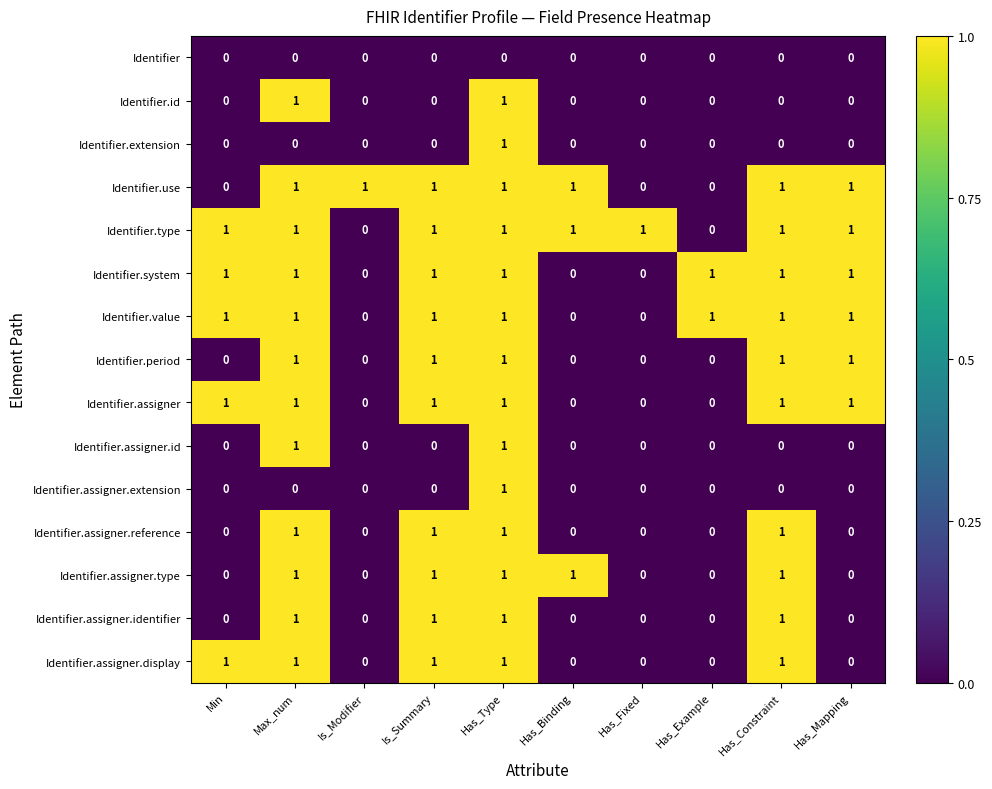

Is the value of Identifier.value at Min greater than the value of Identifier.id at Min?

Yes